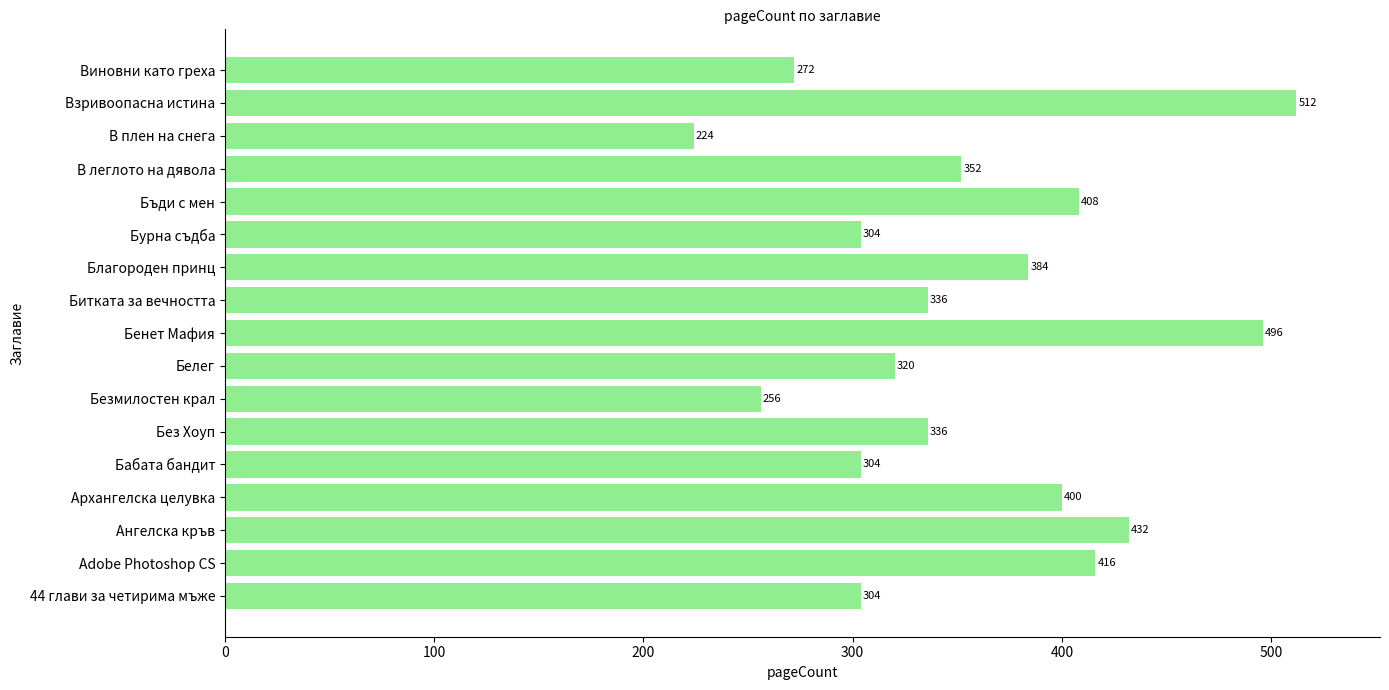

What is the change in value from Белег to В плен на снега?

-96